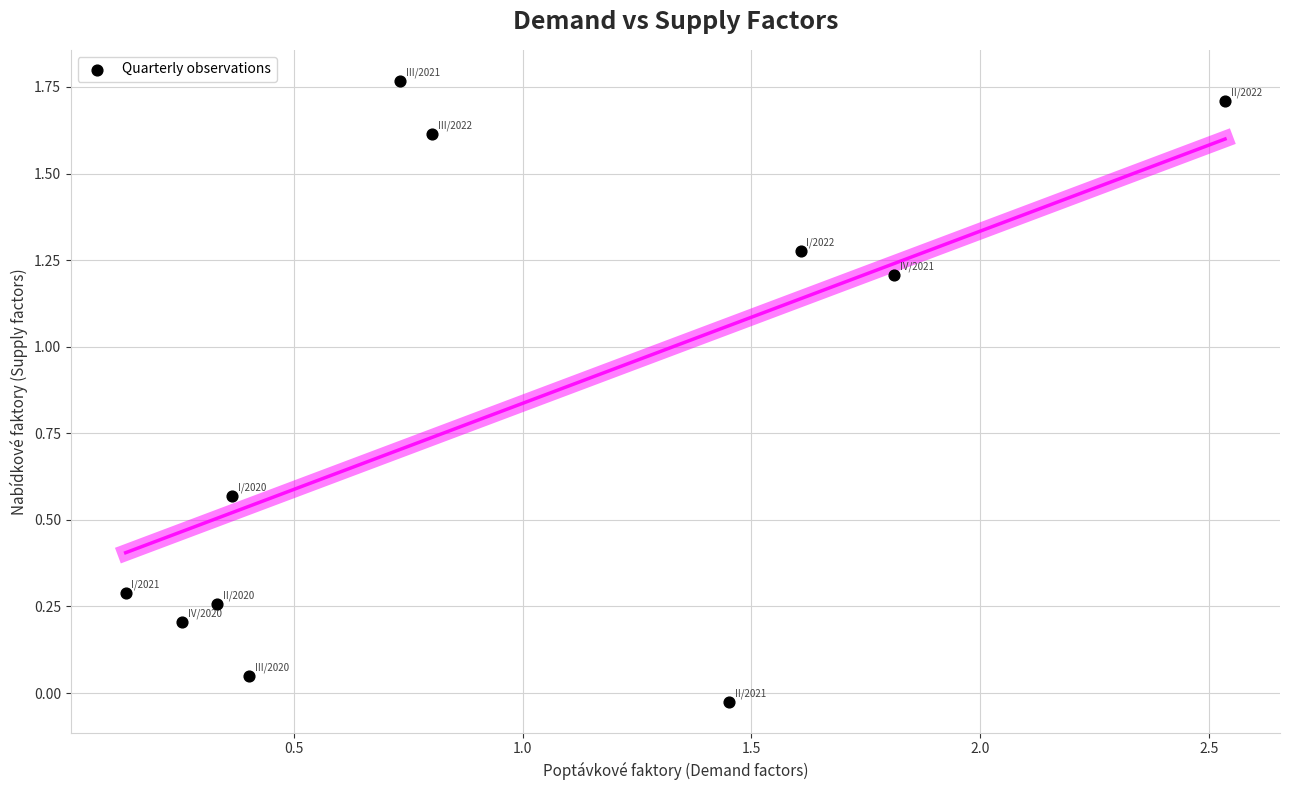

What is the range of X values (max minus min)?

2.4